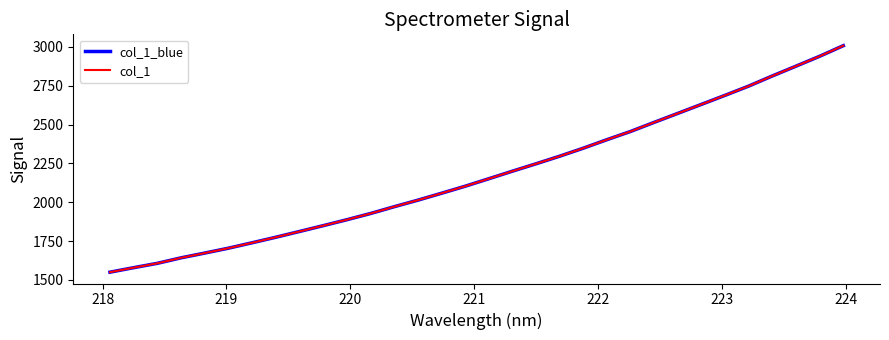

Does the chart have visible grid lines?

No